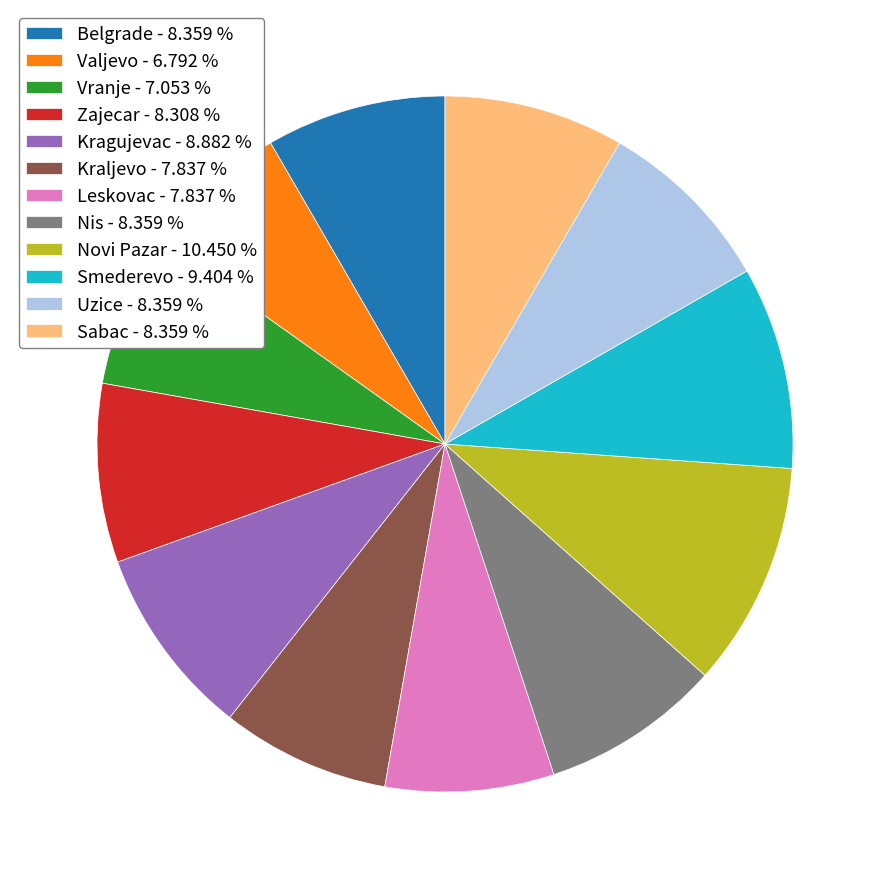

What is the largest slice in the pie chart?

Novi Pazar